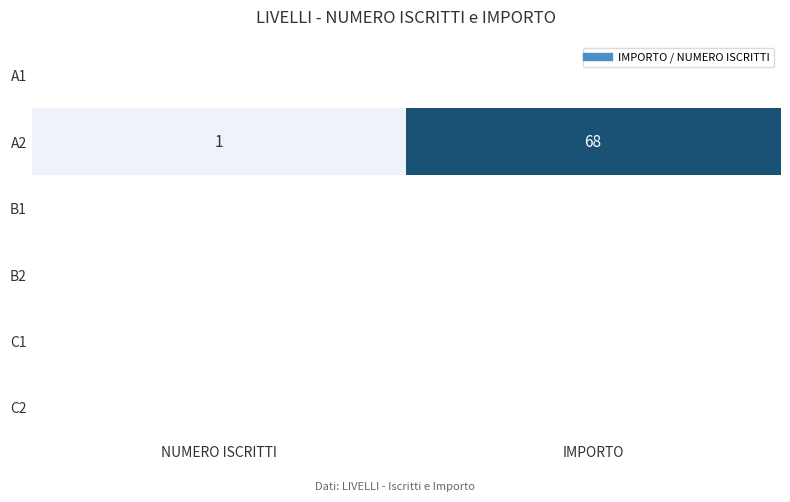

How many data points does each series have?

2